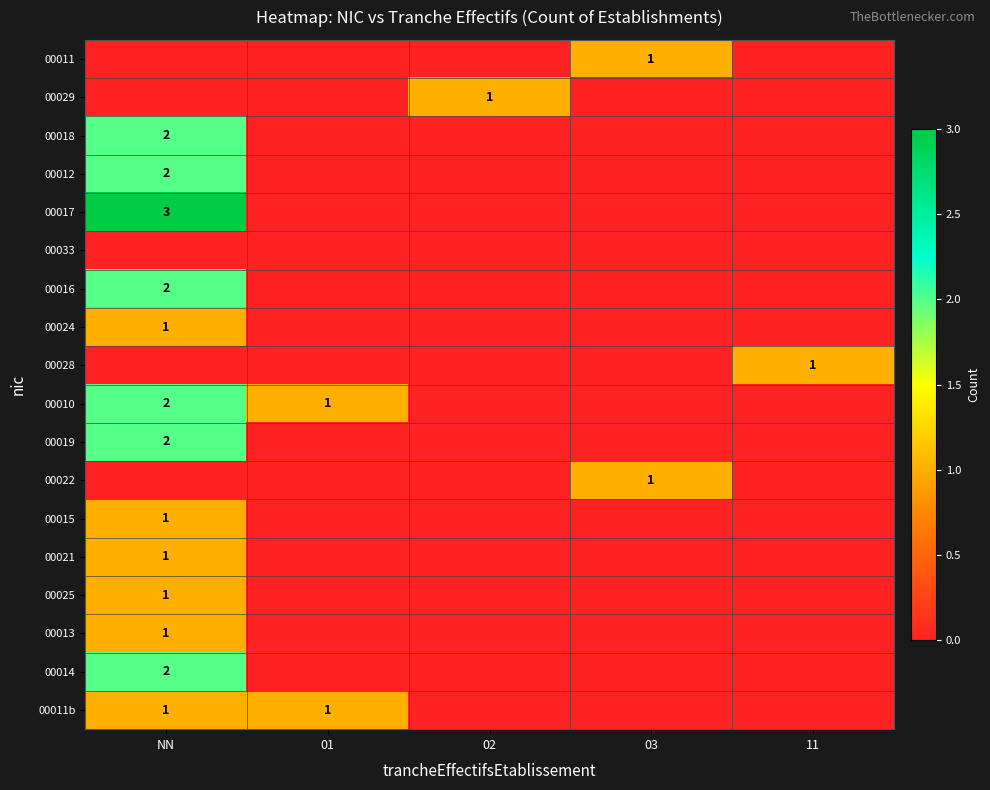

What is the difference between the maximum and second lowest values in the 00012 series?

2